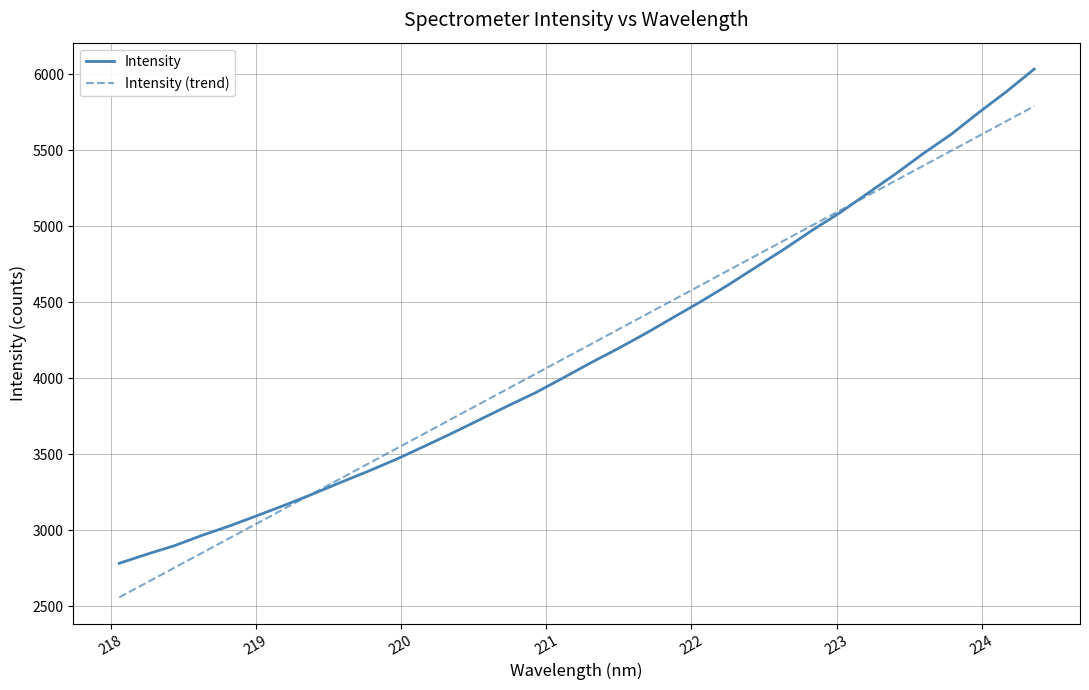

What is the highest value of the Intensity (trend) series?

5788.9